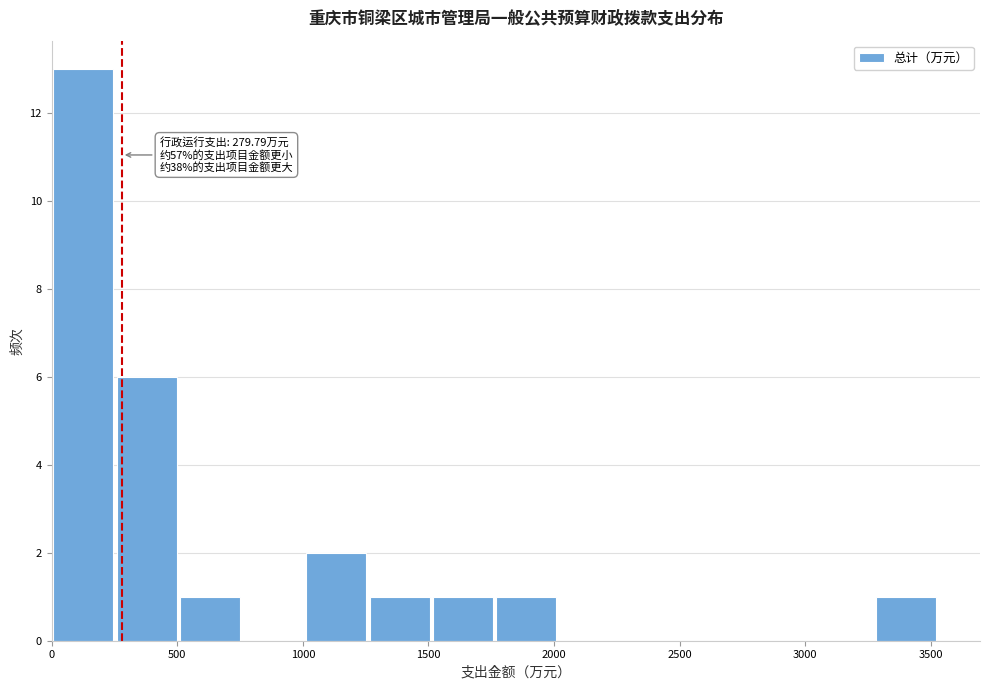

Which range on the x-axis has the tallest bar?

0 to 250